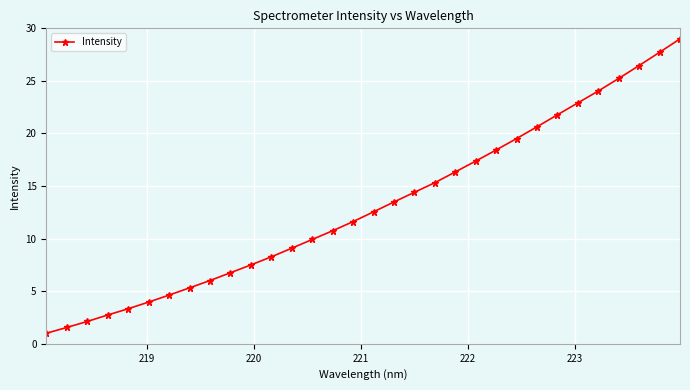

How many lines are shown in the chart?

1